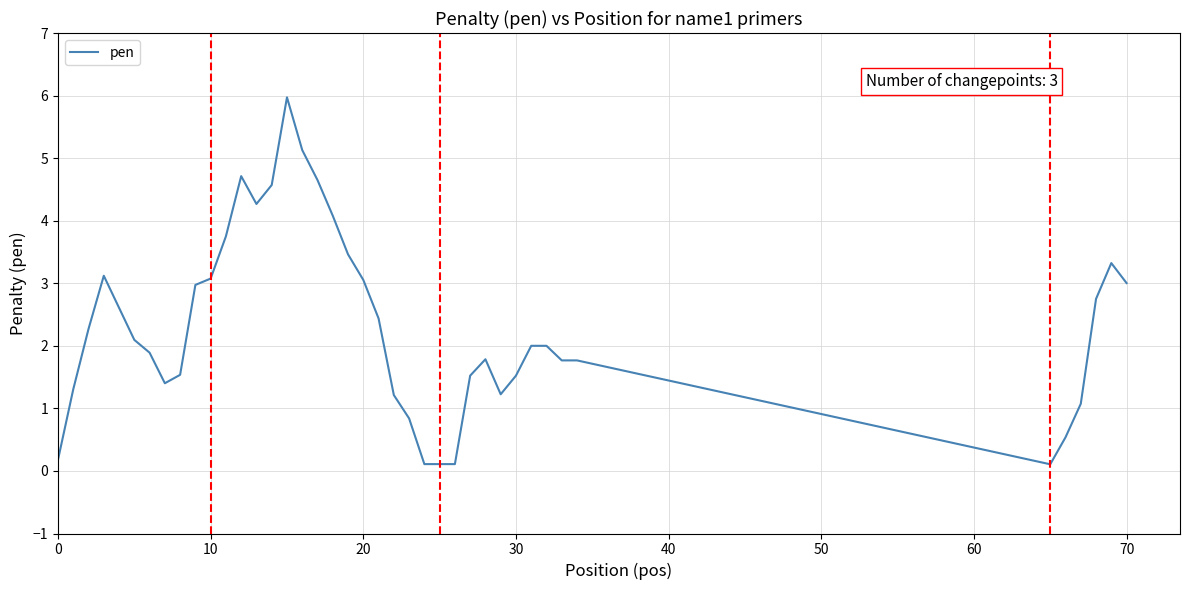

What is the difference between the maximum and minimum values?

5.9